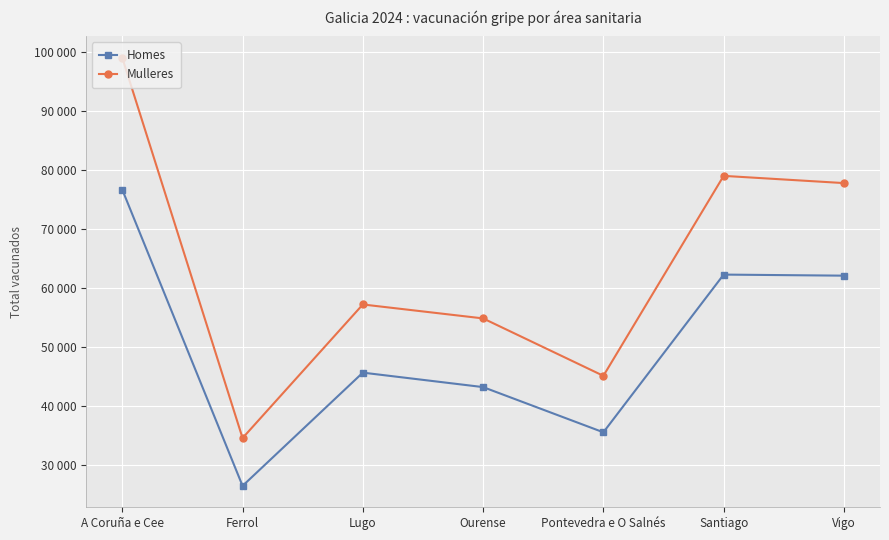

The value of Mulleres at Pontevedra e O Salnés is 60179. True or false?

False